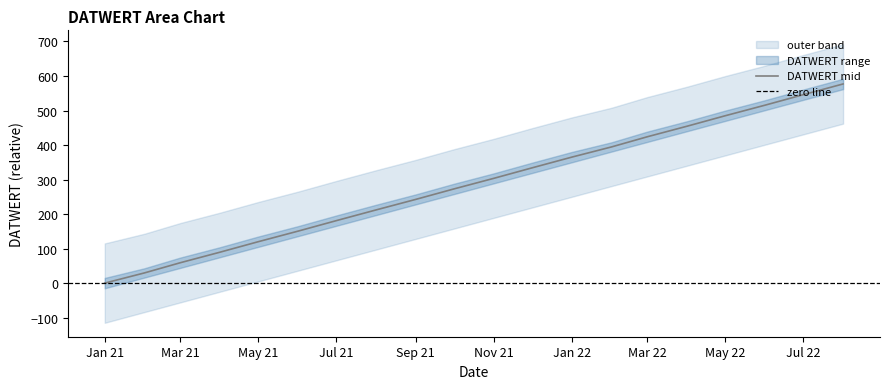

How many data points are less than 303?

10